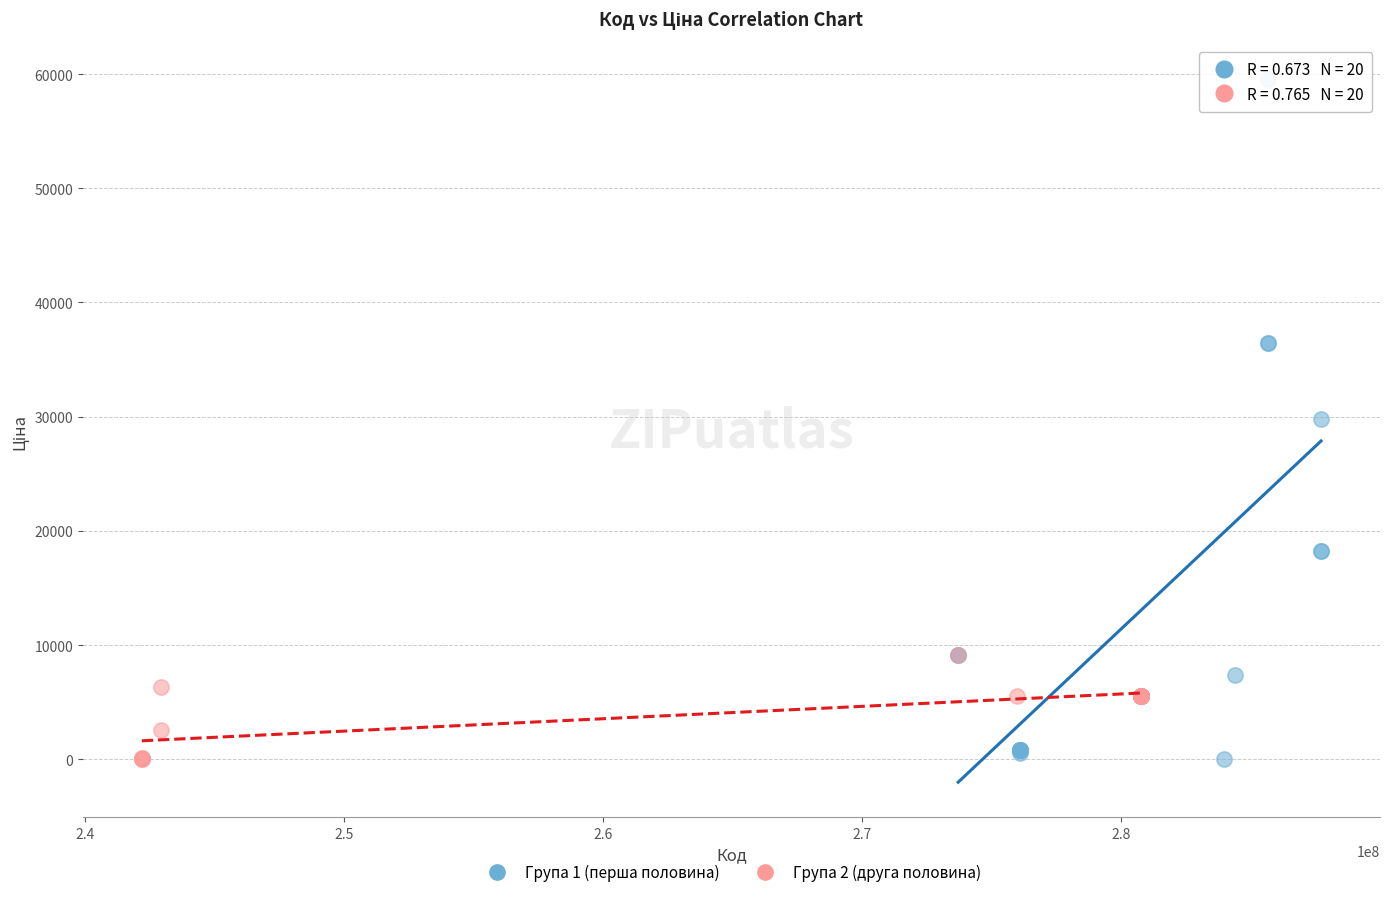

Which series has the widest spread of Y values?

Група 1 (перша половина)